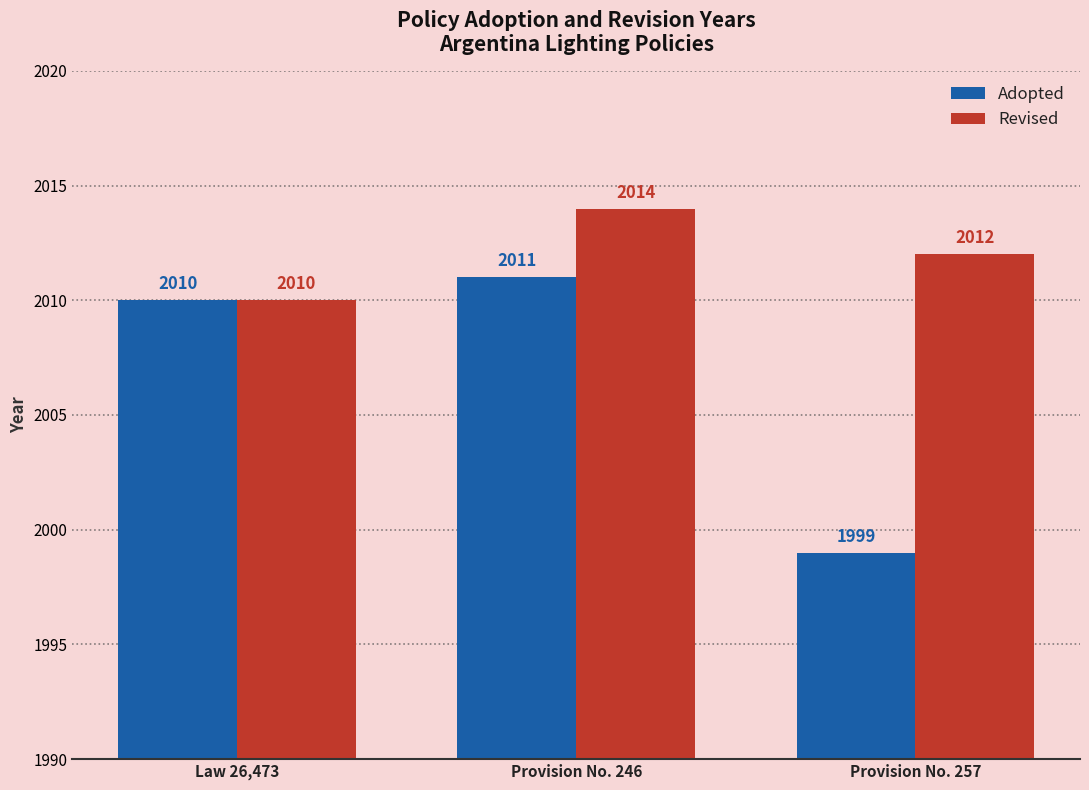

What is the average value of the Adopted series?

2007